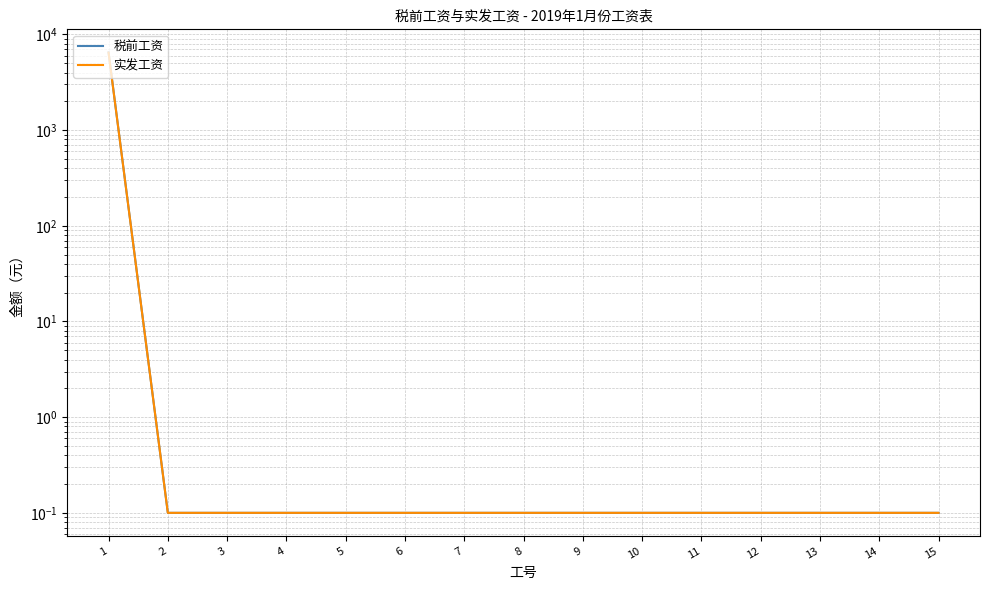

What is the sum of all 实发工资 values?

6456.4